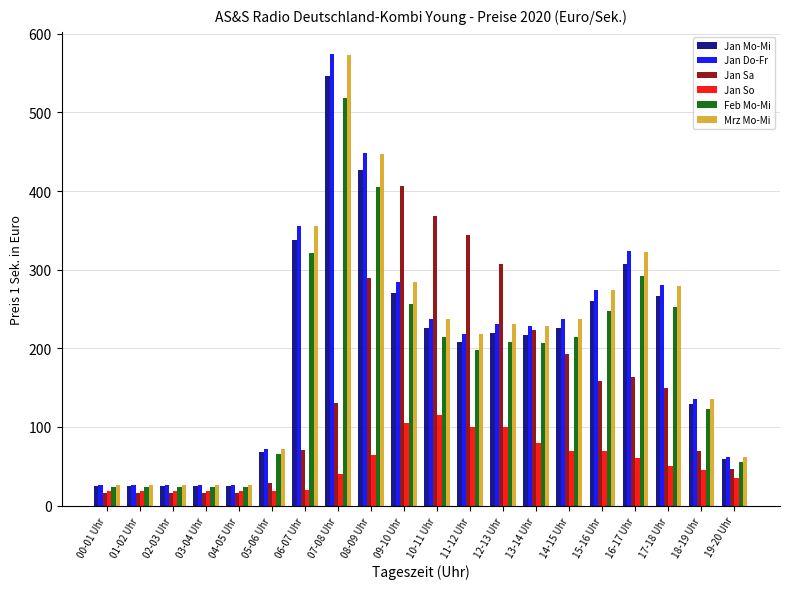

What is the total value across all series at 16-17 Uhr?

1470.5